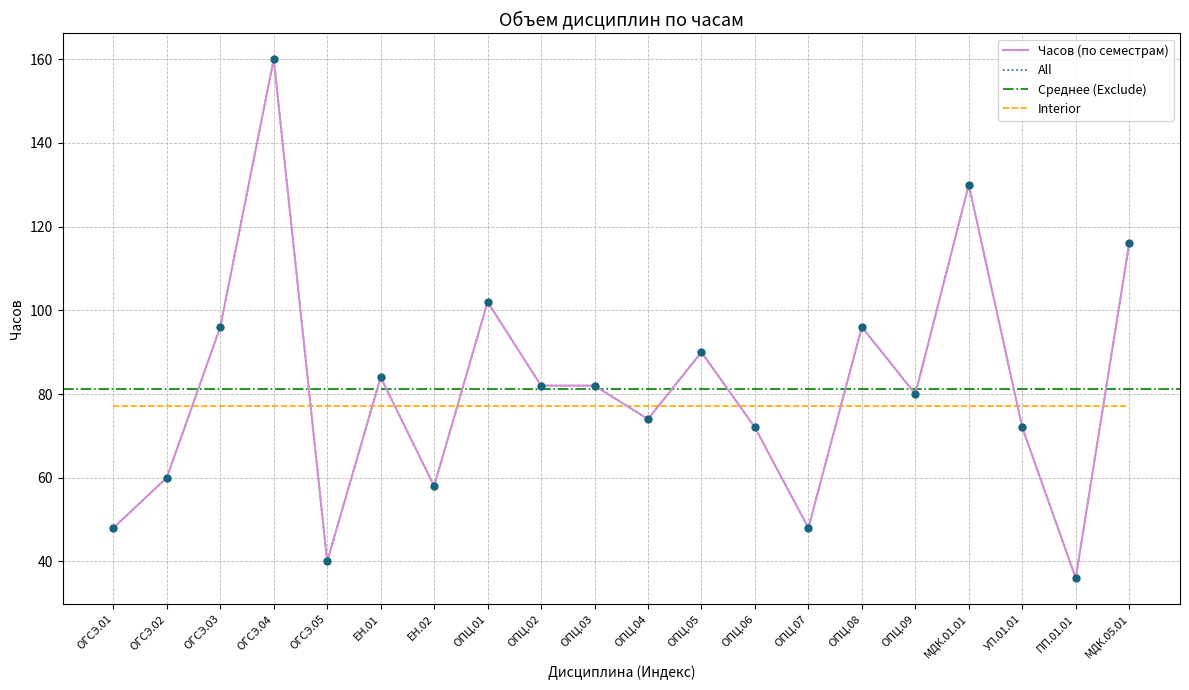

Rank the categories by value from lowest to highest.

ПП.01.01, ОГСЭ.05, ОГСЭ.01, ОПЦ.07, ЕН.02, ОГСЭ.02, ОПЦ.06, УП.01.01, ОПЦ.04, ОПЦ.09, ОПЦ.02, ОПЦ.03, ЕН.01, ОПЦ.05, ОГСЭ.03, ОПЦ.08, ОПЦ.01, МДК.05.01, МДК.01.01, ОГСЭ.04